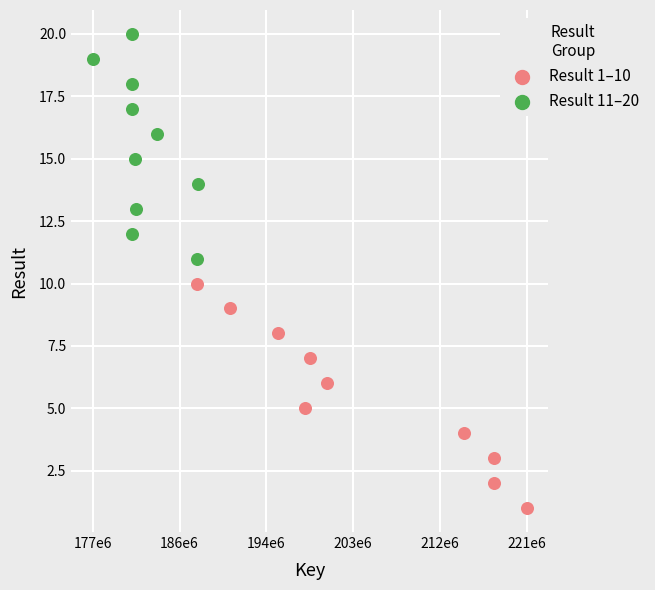

What are all the series names shown in the legend?

Result 1–10, Result 11–20